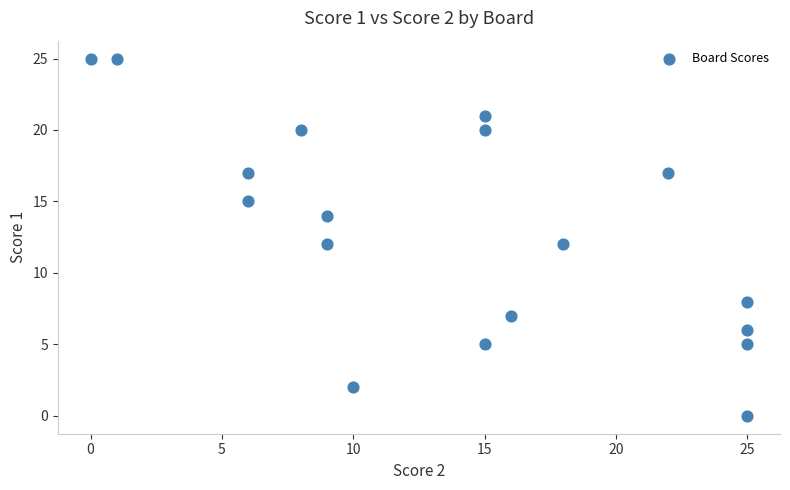

What is the range of X values (max minus min)?

25